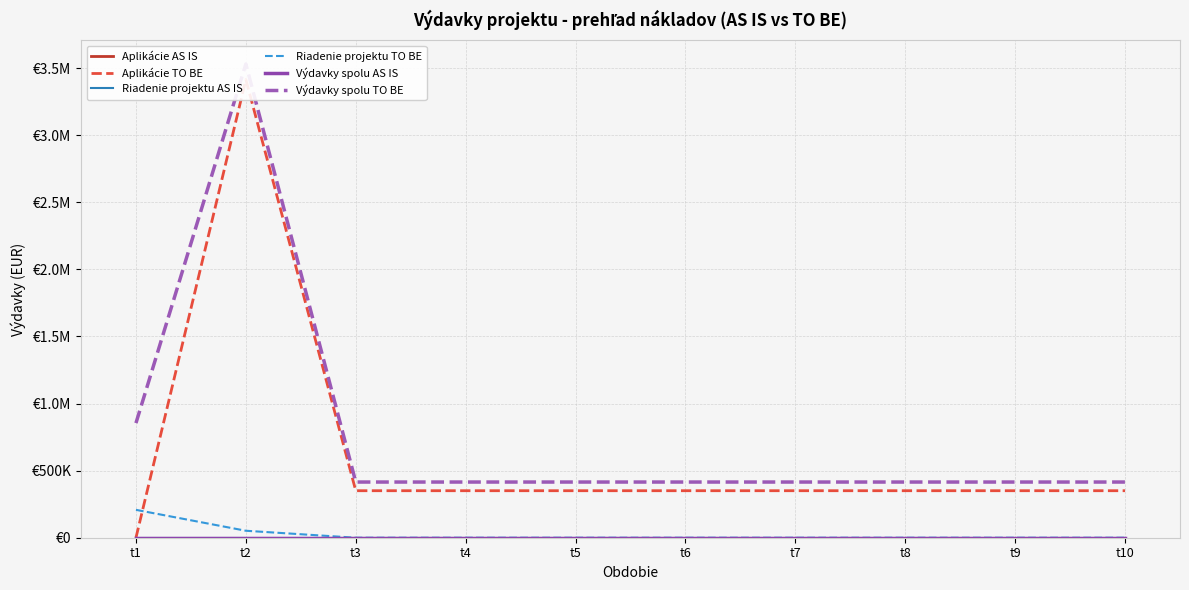

Rank the series at t3 from highest to lowest value.

Výdavky spolu TO BE, Aplikácie TO BE, Aplikácie AS IS, Riadenie projektu AS IS, Riadenie projektu TO BE, Výdavky spolu AS IS